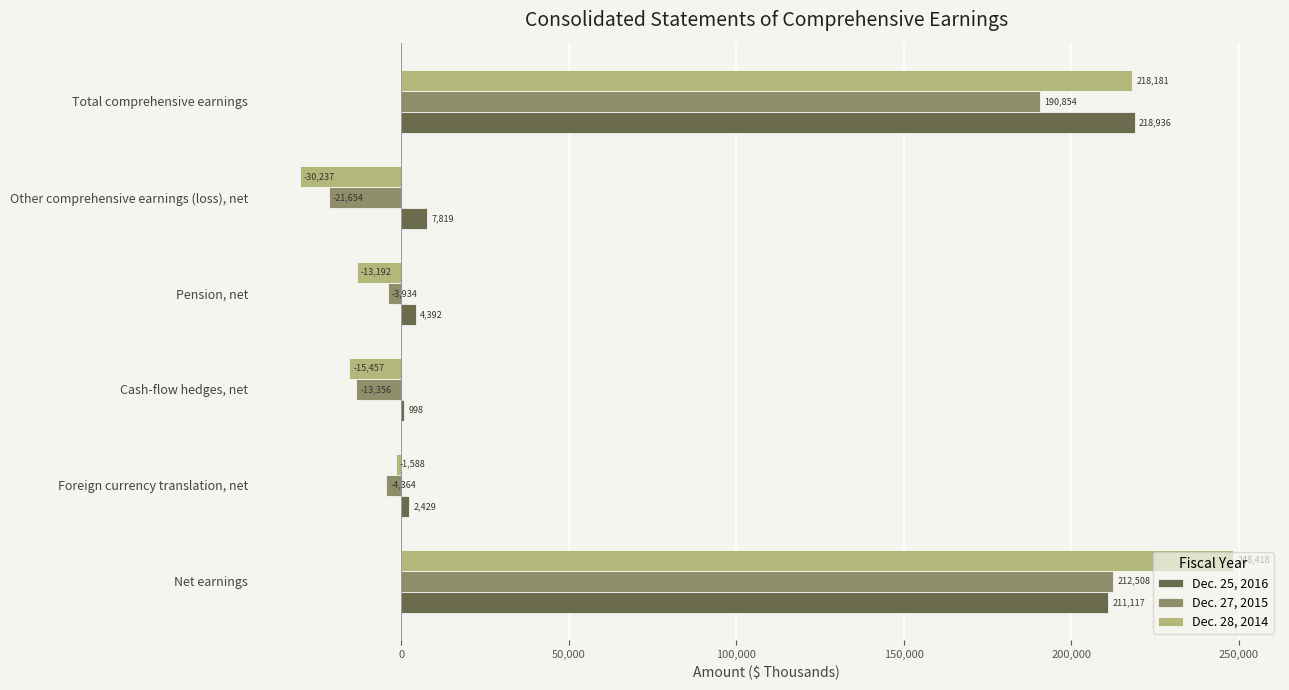

Which series has the largest range (max minus min)?

Dec. 28, 2014